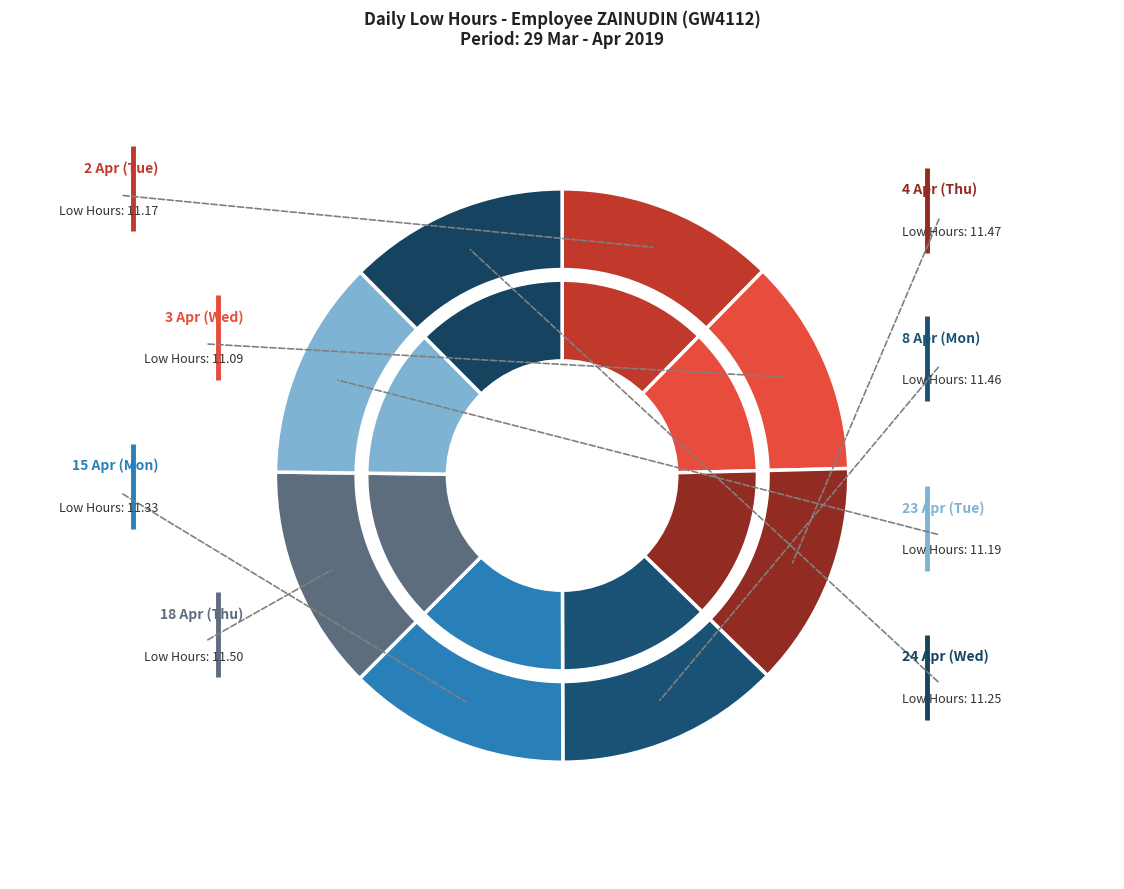

How much of the chart is everything except 4 Apr (Thu)?

87.3%